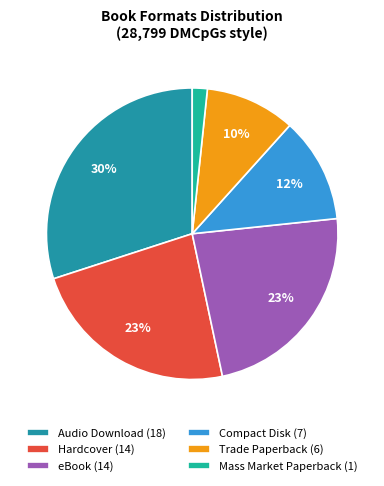

To the nearest percent, what percentage of the pie is Compact Disk?

12%